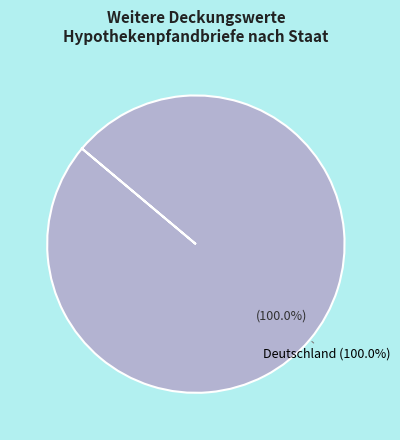

The Luxemburg slice represents 13% of the pie. True or false?

False